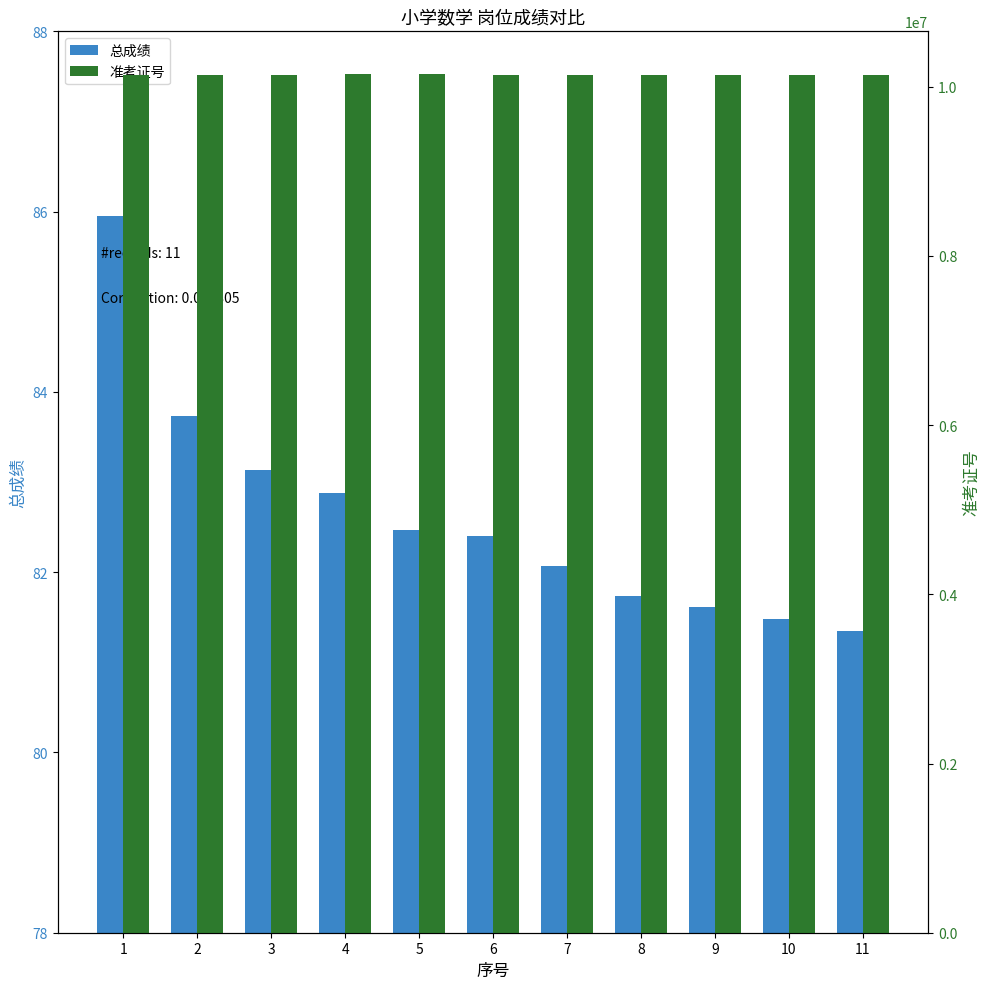

The 总成绩 series shows 41.8 at 8. True or false?

False